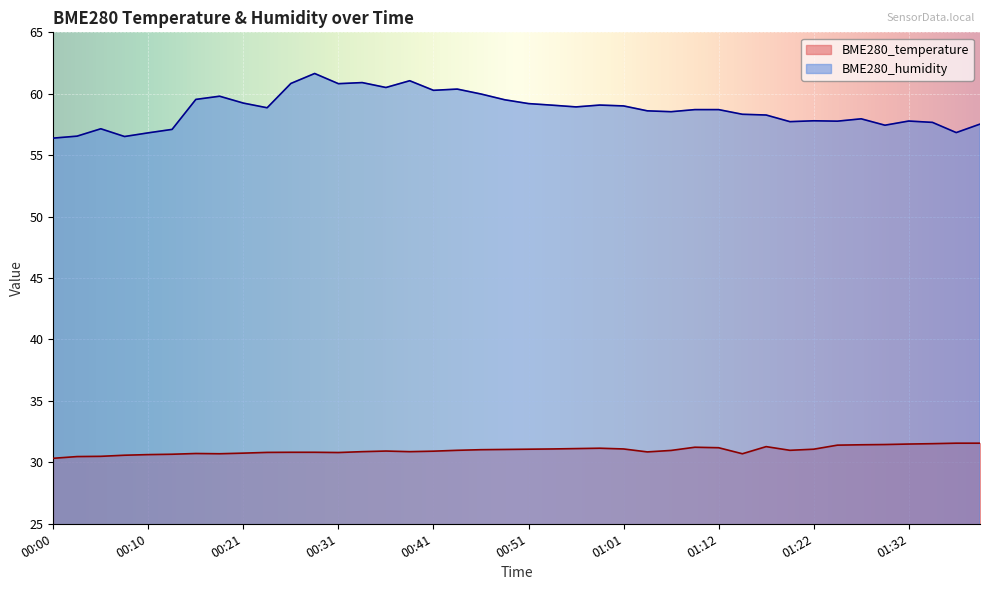

Reading left to right, transcribe all the data shown in this chart.

BME280_temperature: 30.3	30.5	30.5	30.6	30.6	30.7	30.7	30.7	30.8	30.8	30.8	30.8	30.8	30.9	30.9	30.9	30.9	31.0	31.0	31.1	31.1	31.1	31.1	31.1	31.1	30.9	31.0	31.2	31.2	30.7	31.3	31.0	31.1	31.4	31.4	31.4	31.5	31.5	31.6	31.6
BME280_humidity: 56.4	56.5	57.1	56.5	56.8	57.1	59.5	59.8	59.2	58.9	60.8	61.6	60.8	60.9	60.5	61.1	60.3	60.4	60.0	59.5	59.2	59.1	58.9	59.1	59.0	58.6	58.5	58.7	58.7	58.3	58.3	57.7	57.8	57.8	58.0	57.4	57.8	57.7	56.8	57.5